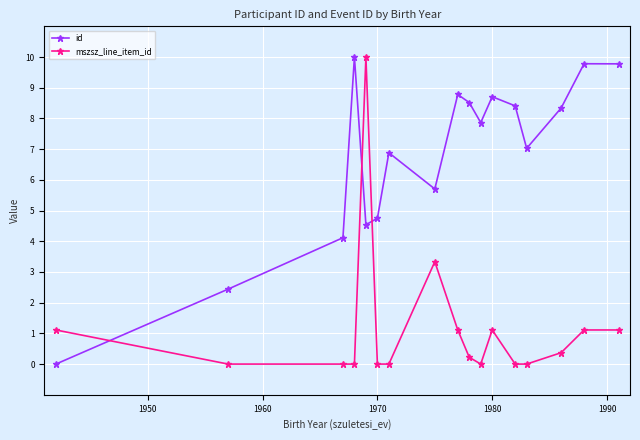

True or false: id and mszsz_line_item_id cross at least once.

True